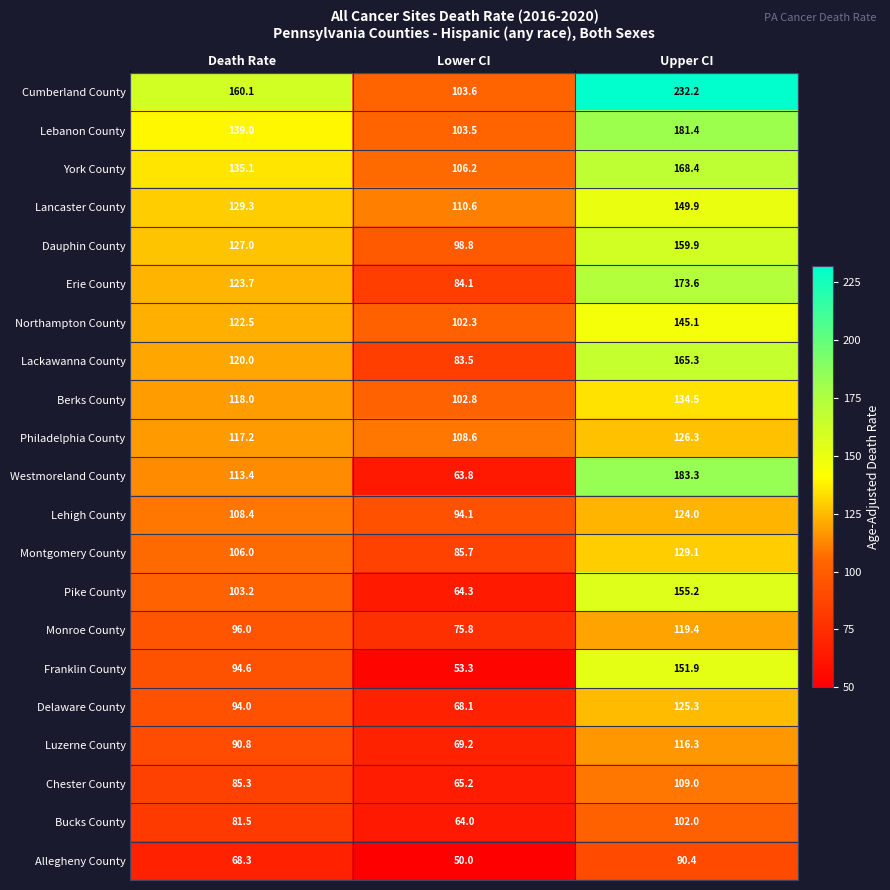

What is the approximate value of Lebanon County at Death Rate?

139.0